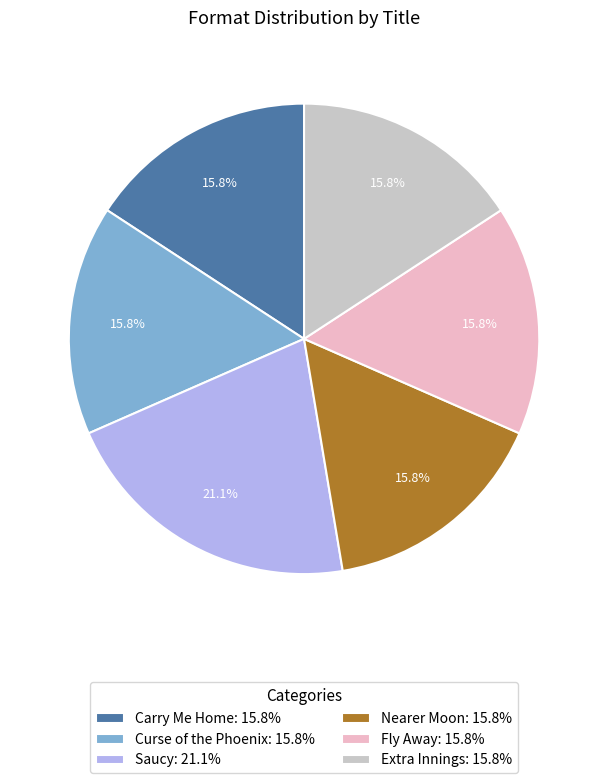

How much of the chart is everything except Carry Me Home: 15.8%?

84.2%